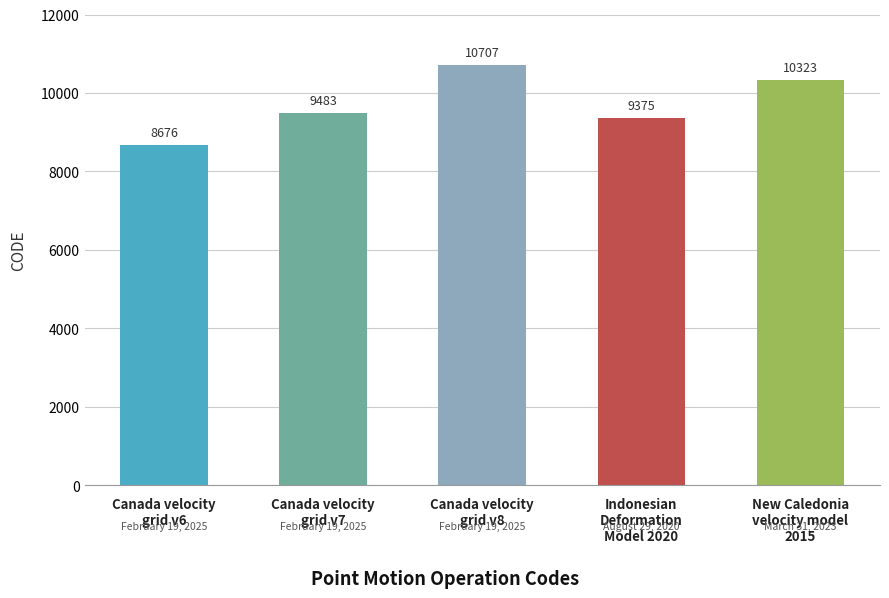

What is the ratio of the value at Indonesian
Deformation
Model 2020 to the value at Canada velocity
grid v7?

1.0